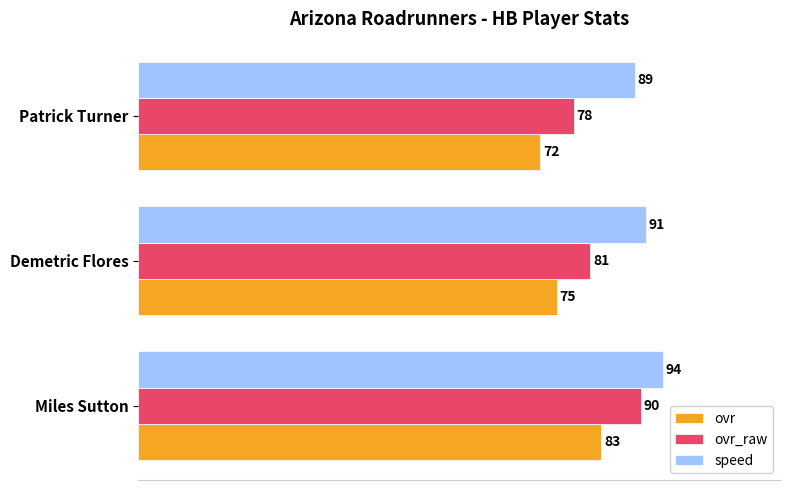

At how many categories does at least one series exceed 83?

3